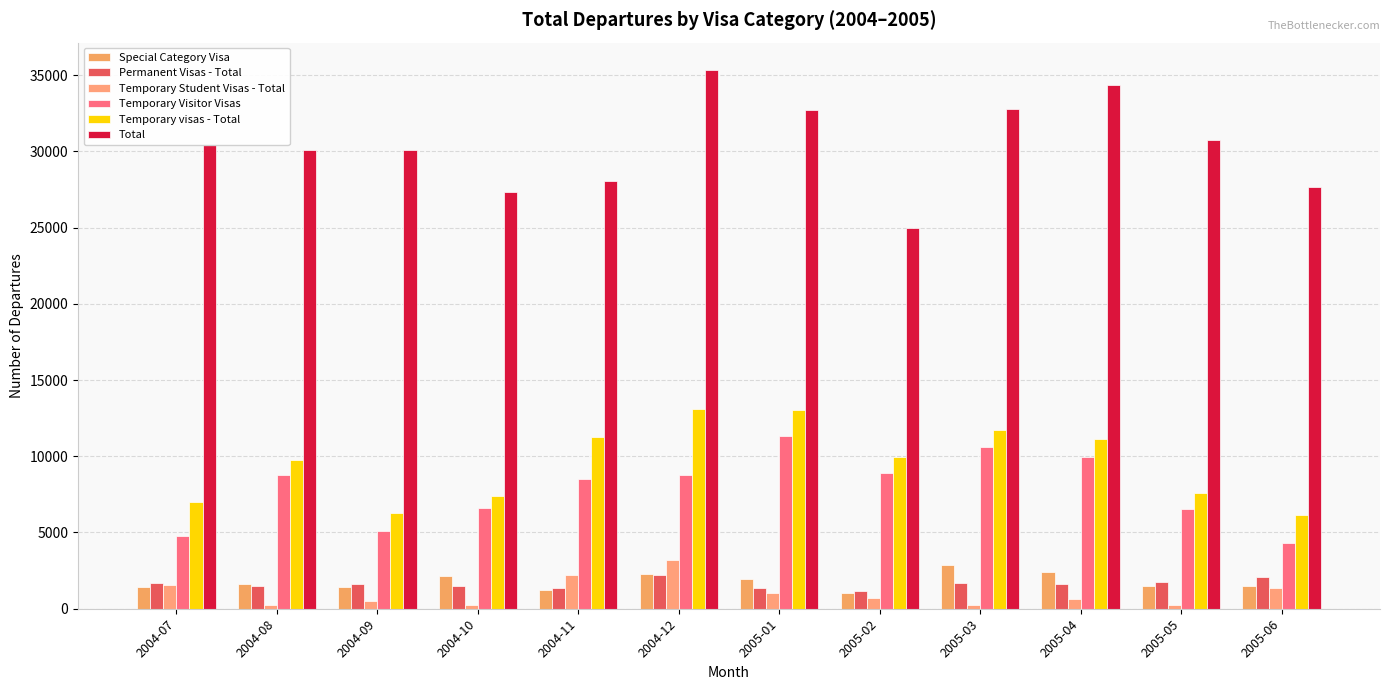

The Temporary Student Visas - Total series shows 1060 at 2005-01. True or false?

True